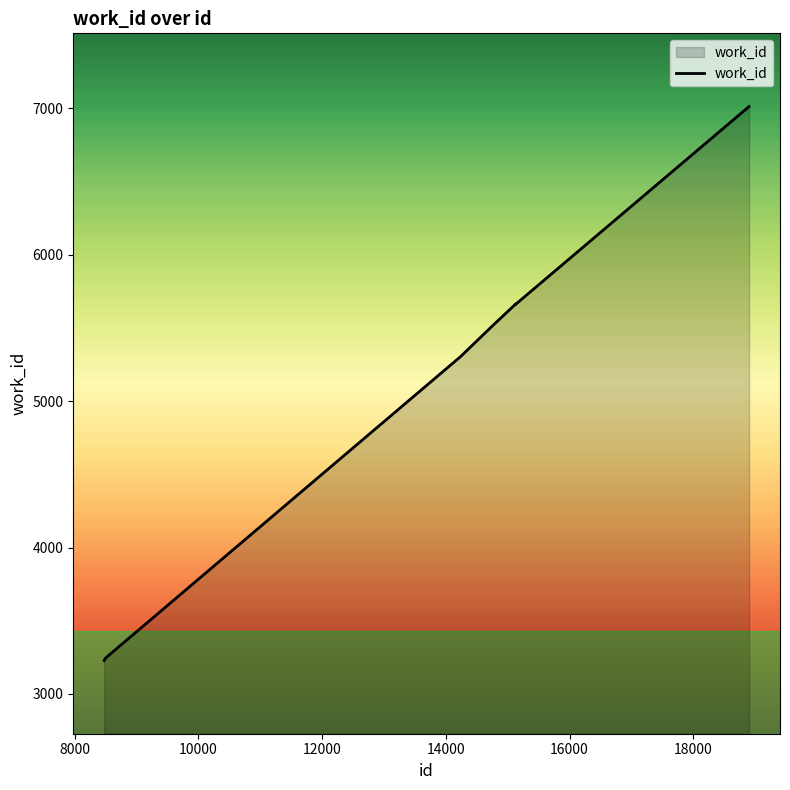

What is the difference between the maximum and minimum values?

3785